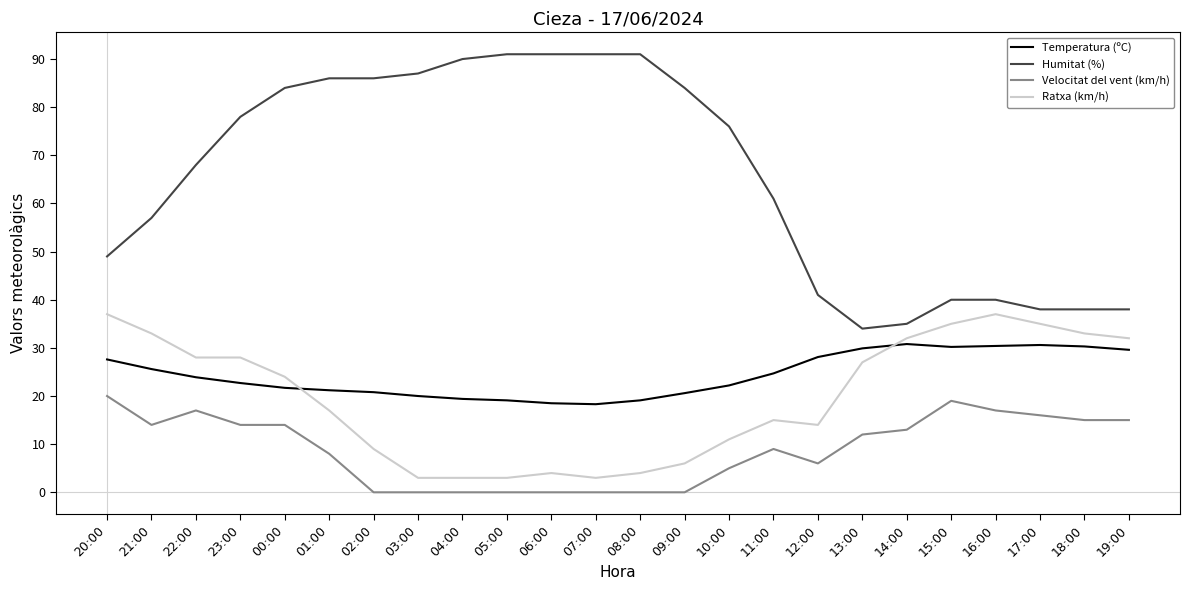

The value of Humitat (%) at 18:00 is 17.1. True or false?

False